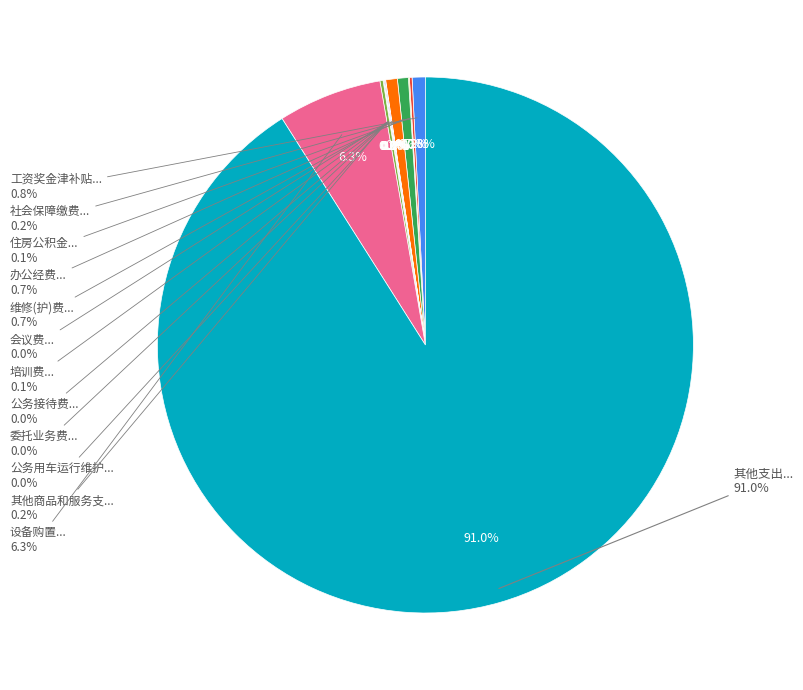

Is 其他支出 the majority of the pie?

Yes